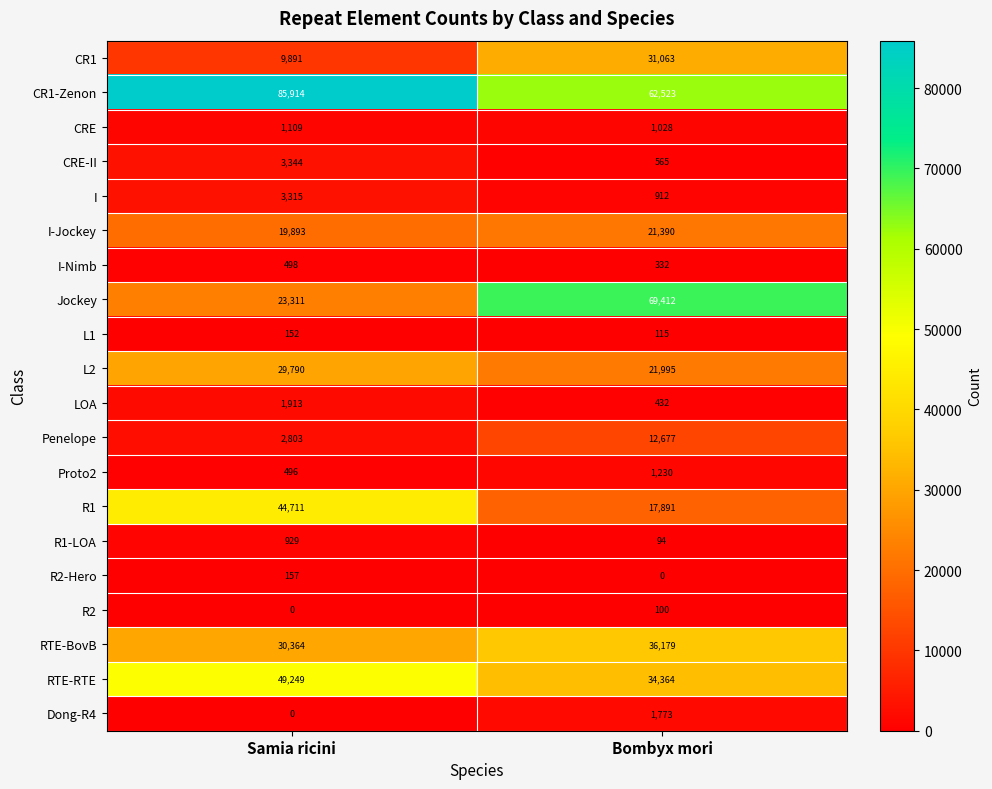

At which label does R2 reach its peak?

Bombyx mori